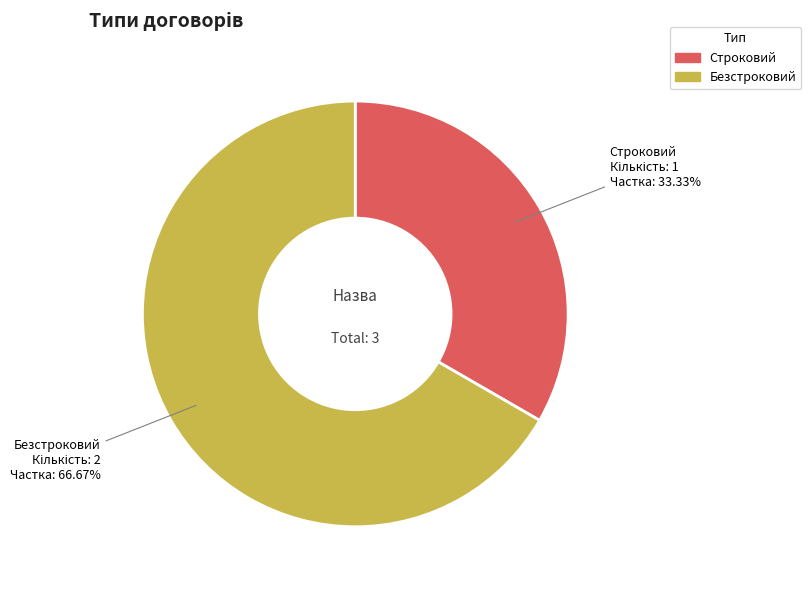

To the nearest percent, what is the difference between the Строковий and Безстроковий slice percentages?

33%